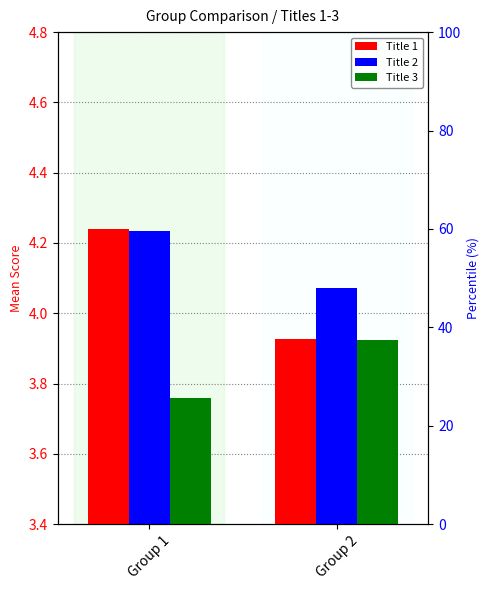

Which series has the largest range (max minus min)?

Title 1